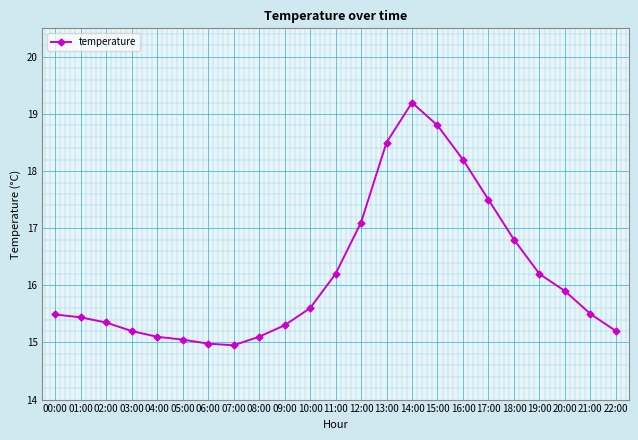

What is the maximum value shown in the chart?

19.2